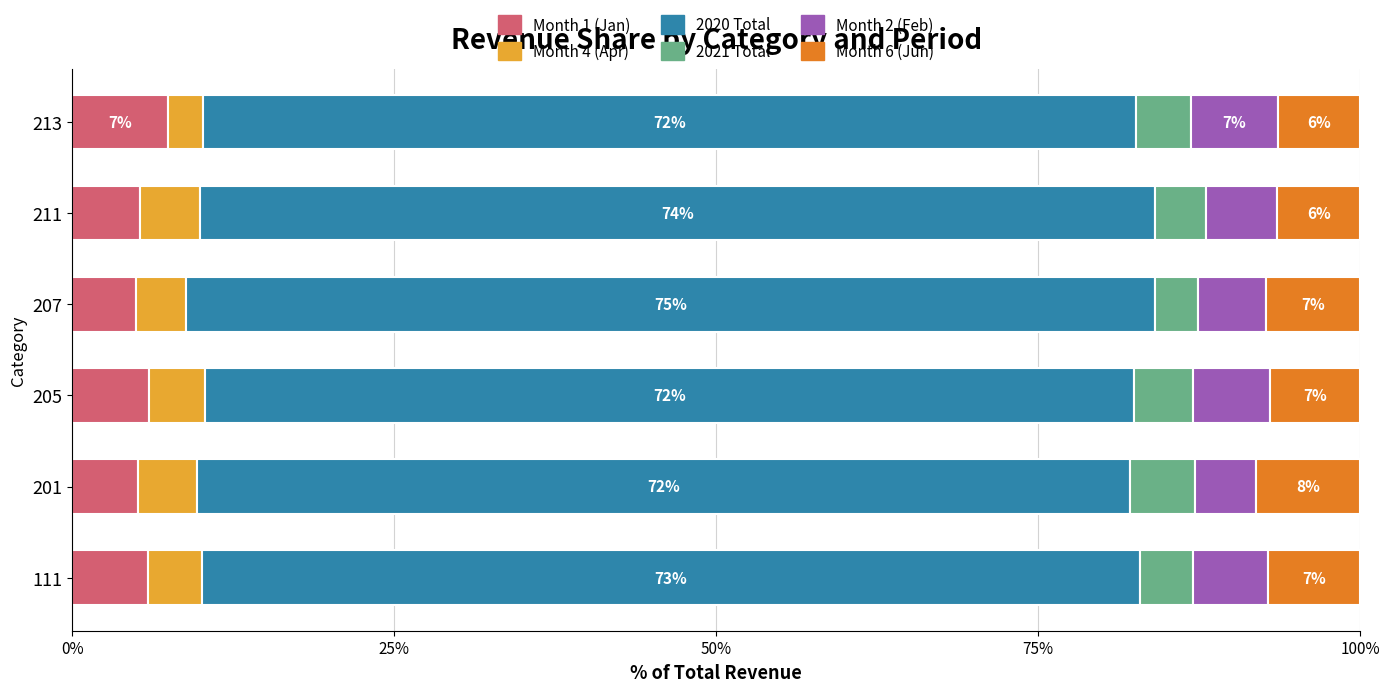

Is it true that Month 1 (Jan) equals 7.4 at 213?

True